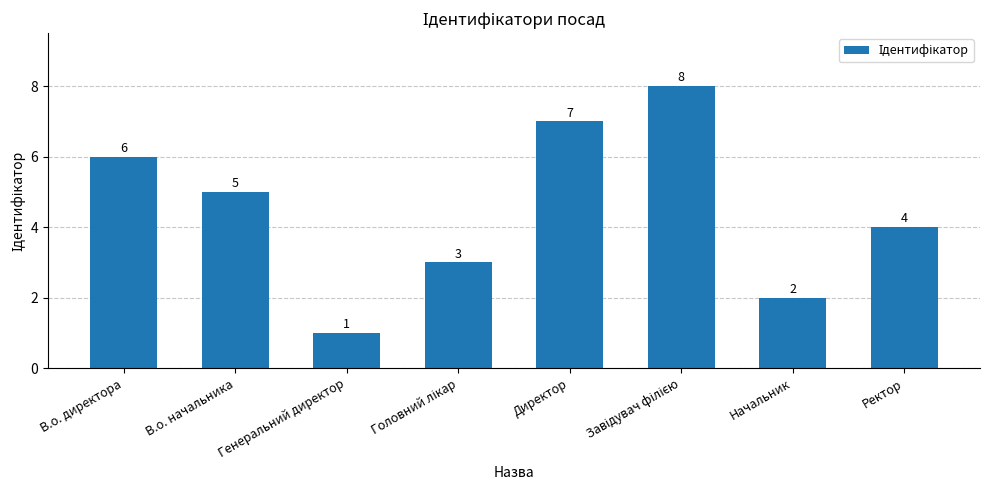

Which has a higher value, В.о. директора or Ректор?

В.о. директора